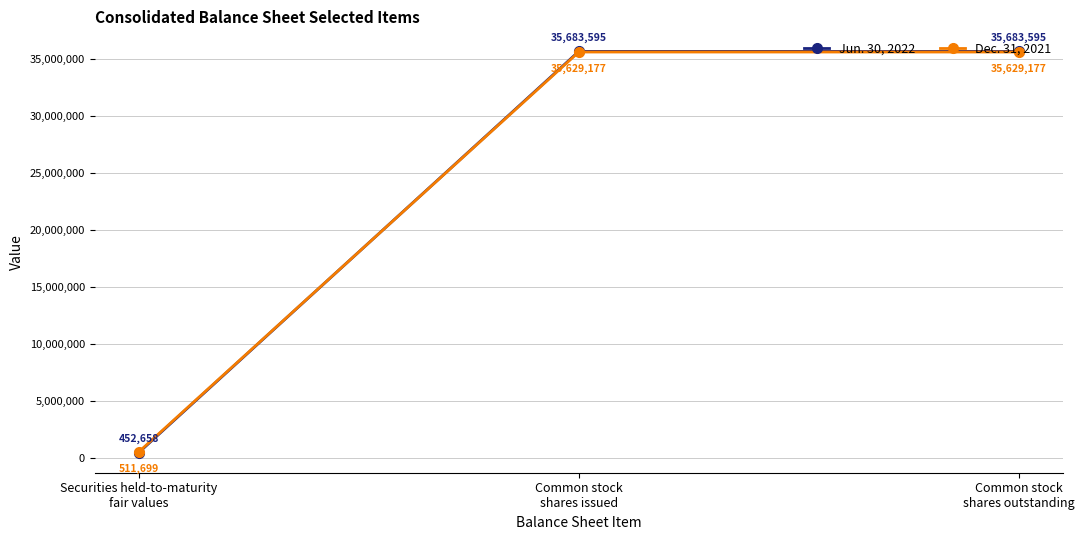

Rank the series by their average value, from lowest to highest.

Dec. 31, 2021, Jun. 30, 2022